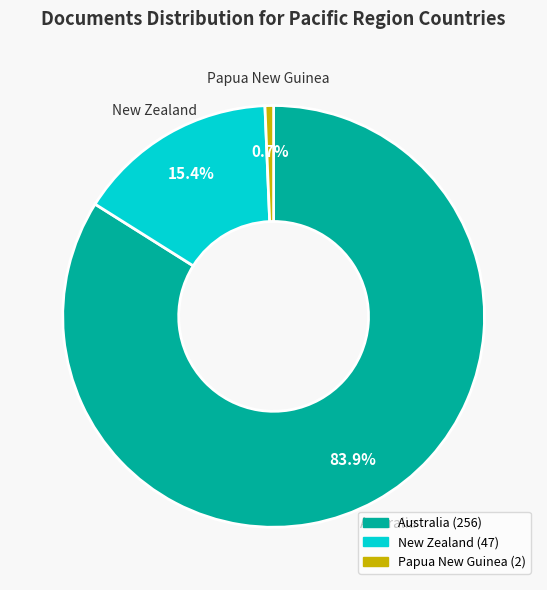

To the nearest percent, what is the difference between the largest and smallest slice percentages?

83%